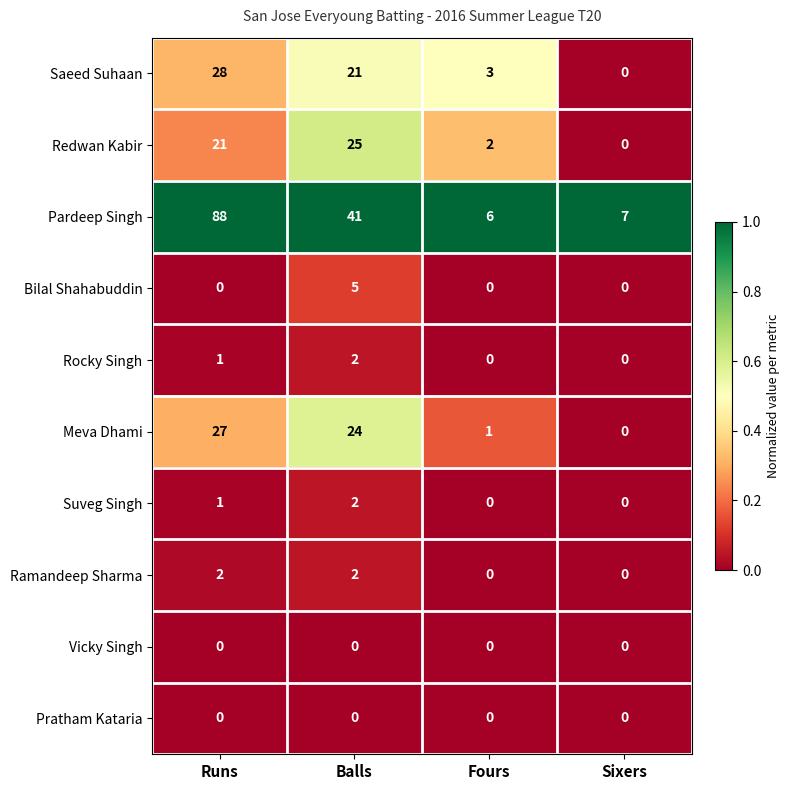

Between Runs and Sixers, which series saw the biggest shift?

Pardeep Singh